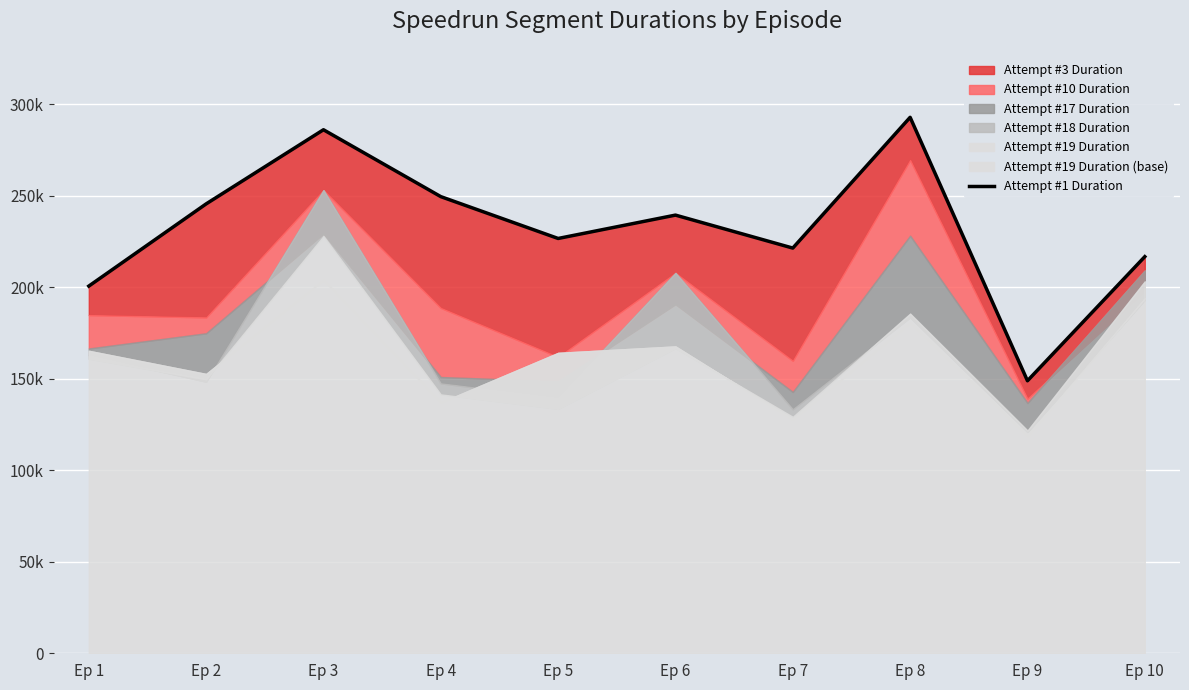

How many data points are above 239471?

4